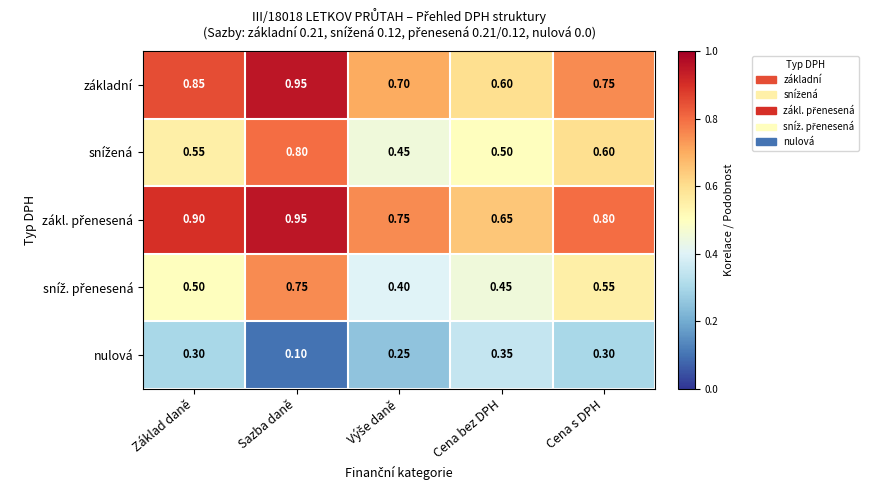

At which label does základní reach its minimum?

Cena bez DPH